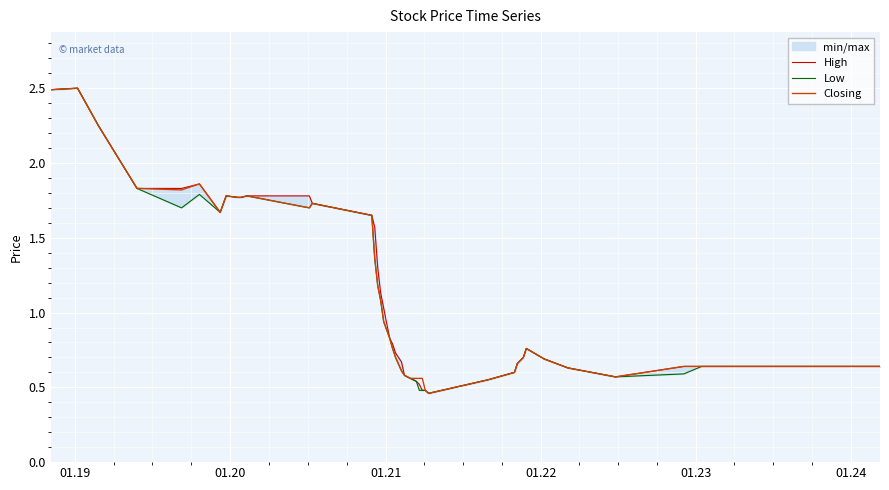

Reading right to left, what are all the values shown in this chart?

High: 0.6	0.6	0.6	0.6	0.6	0.7	0.8	0.7	0.7	0.6	0.6	0.5	0.5	0.5	0.5	0.5	0.6	0.6	0.7	0.7	0.8	0.8	1.0	1.1	1.3	1.6	1.6	1.7	1.8	1.8	1.8	1.8	1.8	1.7	1.9	1.8	1.8	2.2	2.5	2.5
Low: 0.6	0.6	0.6	0.6	0.6	0.7	0.8	0.7	0.7	0.6	0.6	0.5	0.5	0.5	0.5	0.5	0.6	0.6	0.6	0.7	0.8	0.8	0.9	1.1	1.2	1.4	1.6	1.7	1.7	1.8	1.8	1.8	1.8	1.7	1.8	1.7	1.8	2.2	2.5	2.5
Closing: 0.6	0.6	0.6	0.6	0.6	0.7	0.8	0.7	0.7	0.6	0.6	0.5	0.5	0.6	0.6	0.6	0.6	0.6	0.6	0.7	0.8	0.8	0.9	1.1	1.2	1.4	1.6	1.7	1.7	1.8	1.8	1.8	1.8	1.7	1.9	1.8	1.8	2.2	2.5	2.5